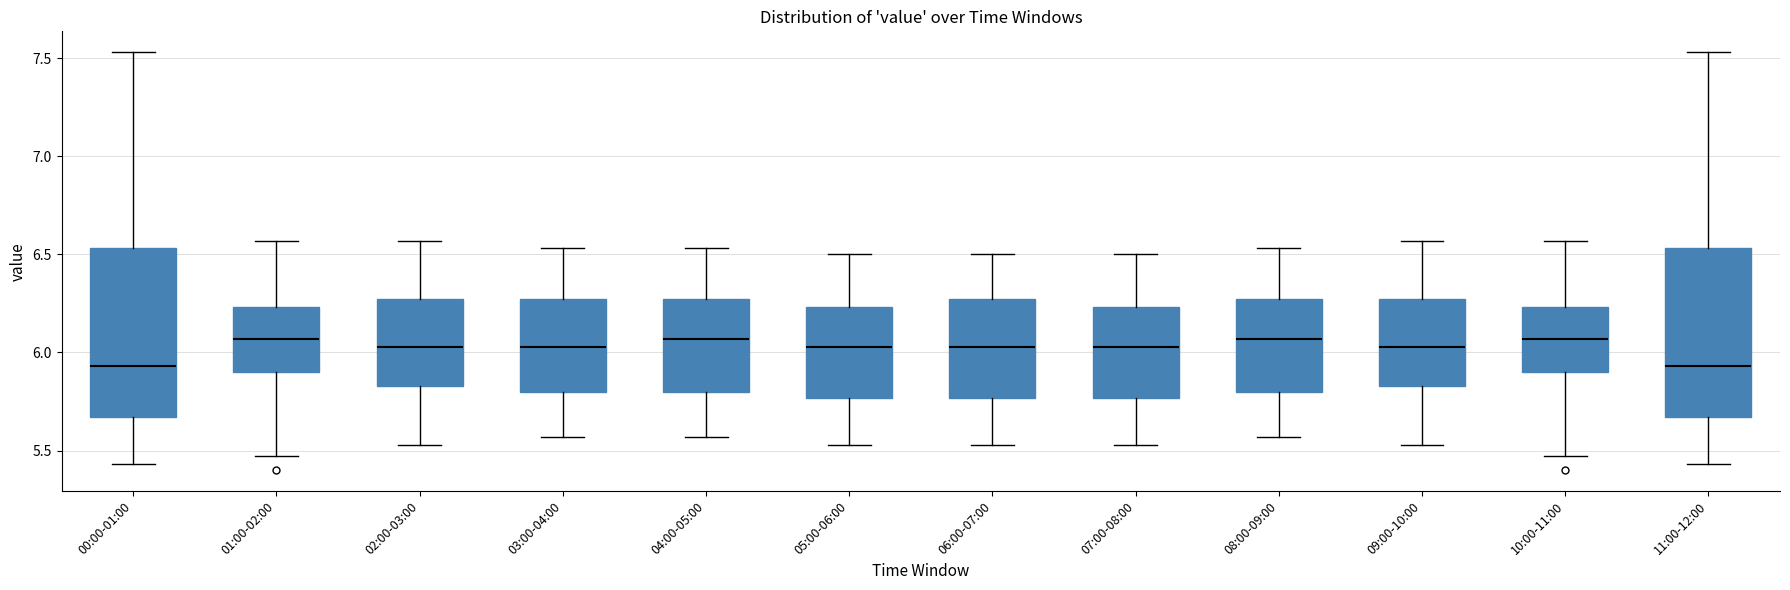

Reading left to right, read every box against the y-axis: the position of its median line, the range the box covers, and the ends of its whiskers. The values are not printed on the chart, so give them approximately, as read against the axis.

00:00-01:00: median 5.95, box 5.65 to 6.55, whiskers 5.45 to 7.55
01:00-02:00: median 6.05, box 5.90 to 6.25, whiskers 5.45 to 6.55
02:00-03:00: median 6.05, box 5.85 to 6.25, whiskers 5.55 to 6.55
03:00-04:00: median 6.05, box 5.80 to 6.25, whiskers 5.55 to 6.55
04:00-05:00: median 6.05, box 5.80 to 6.25, whiskers 5.55 to 6.55
05:00-06:00: median 6.05, box 5.75 to 6.25, whiskers 5.55 to 6.50
06:00-07:00: median 6.05, box 5.75 to 6.25, whiskers 5.55 to 6.50
07:00-08:00: median 6.05, box 5.75 to 6.25, whiskers 5.55 to 6.50
08:00-09:00: median 6.05, box 5.80 to 6.25, whiskers 5.55 to 6.55
09:00-10:00: median 6.05, box 5.85 to 6.25, whiskers 5.55 to 6.55
10:00-11:00: median 6.05, box 5.90 to 6.25, whiskers 5.45 to 6.55
11:00-12:00: median 5.95, box 5.65 to 6.55, whiskers 5.45 to 7.55